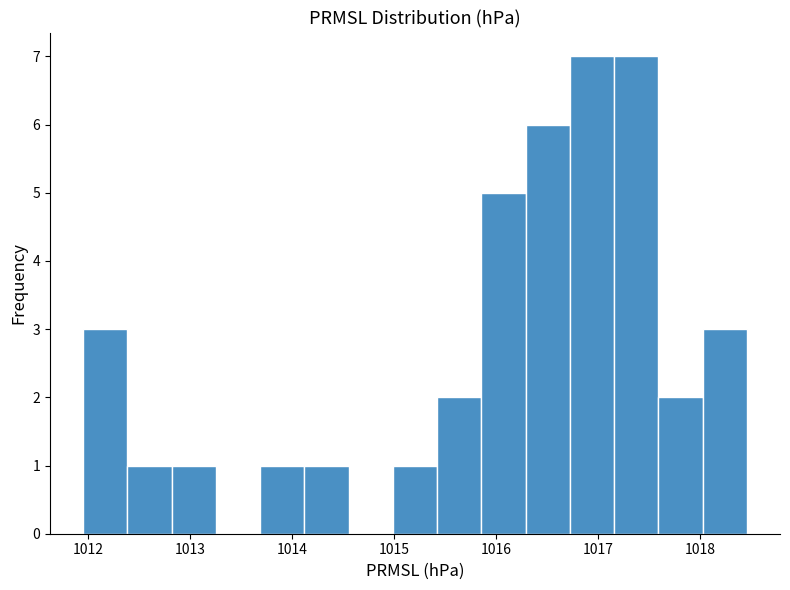

Reading left to right, list every bar in this chart as the range it spans on the x-axis followed by its height. Neither the bar edges nor the heights are printed on the chart, so give them approximately, as read against the axes.

1012.0 to 1012.4: 3
1012.4 to 1012.8: 1
1012.8 to 1013.3: 1
1013.3 to 1013.7: 0
1013.7 to 1014.1: 1
1014.1 to 1014.6: 1
1014.6 to 1015.0: 0
1015.0 to 1015.4: 1
1015.4 to 1015.9: 2
1015.9 to 1016.3: 5
1016.3 to 1016.7: 6
1016.7 to 1017.2: 7
1017.2 to 1017.6: 7
1017.6 to 1018.0: 2
1018.0 to 1018.5: 3